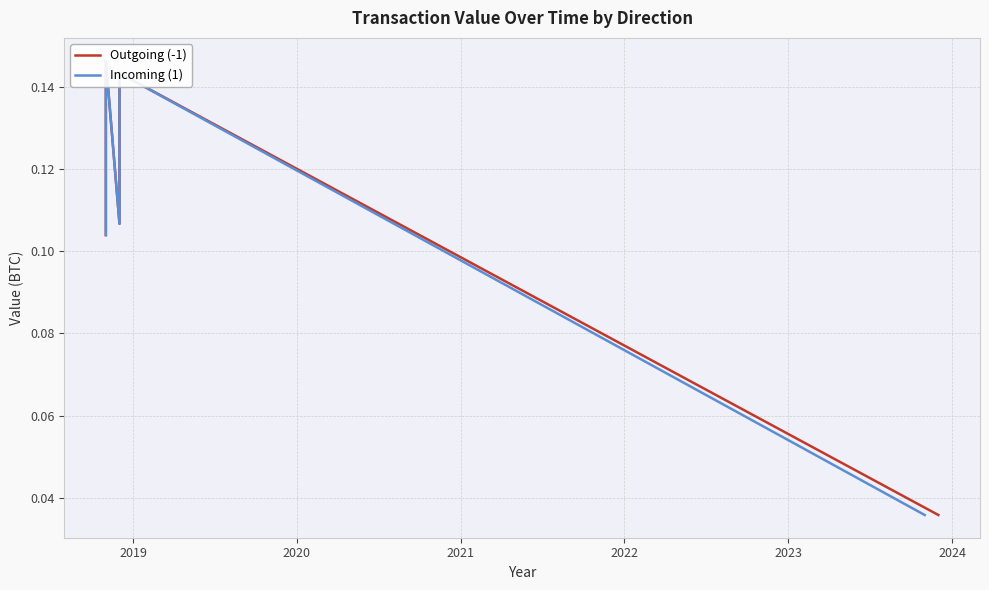

True or false: Outgoing (-1) and Incoming (1) intersect in this chart.

False